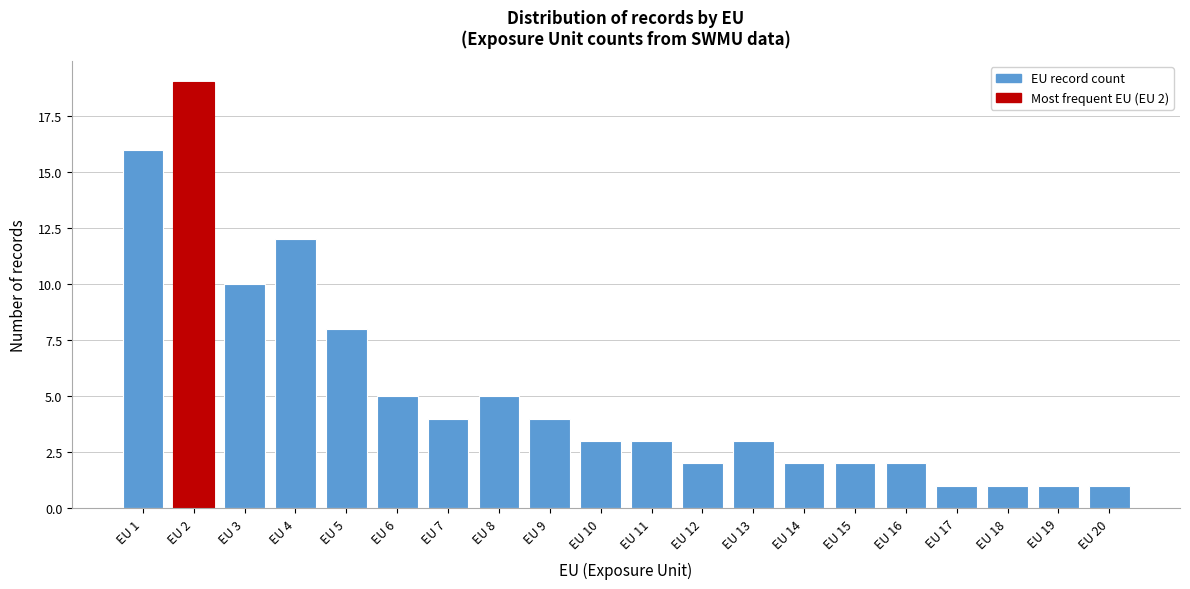

Reading right to left, what are all the values shown in this chart?

1	1	1	1	2	2	2	3	2	3	3	4	5	4	5	8	12	10	19	16